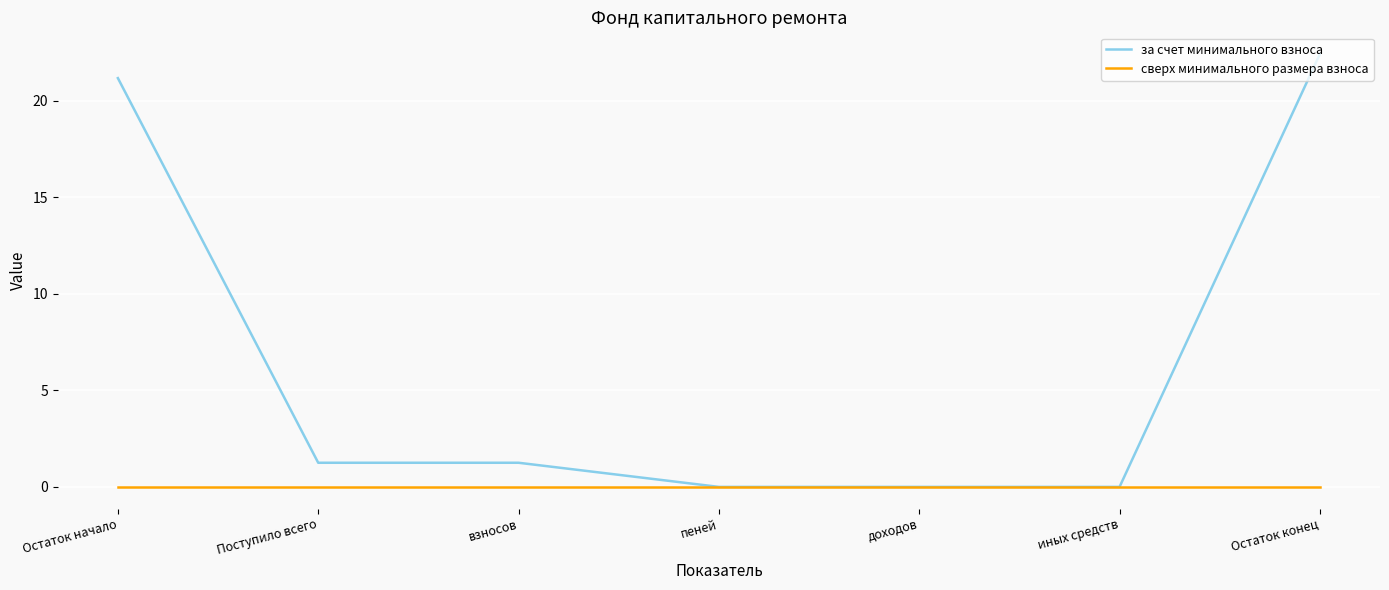

What is the maximum value shown in the chart?

22.4